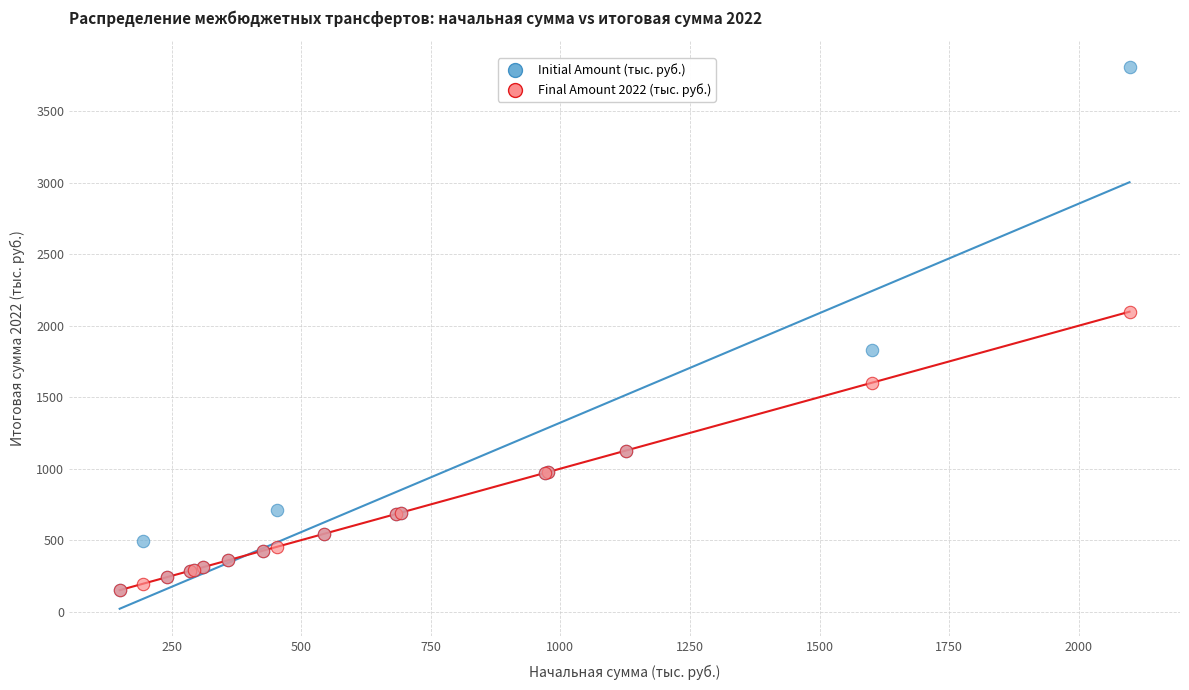

Which series has the widest spread of Y values?

Initial Amount (тыс. руб.)